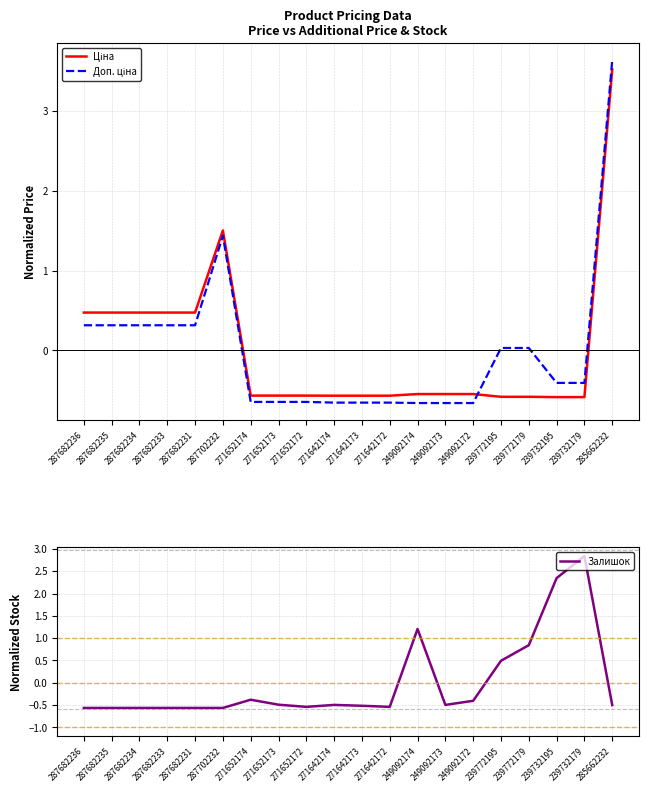

How many values in the Залишок series exceed 0?

5